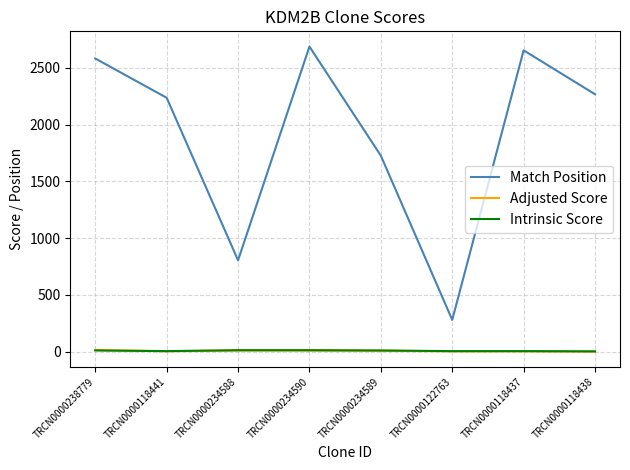

Which label corresponds to the largest value in the chart?

TRCN0000234590